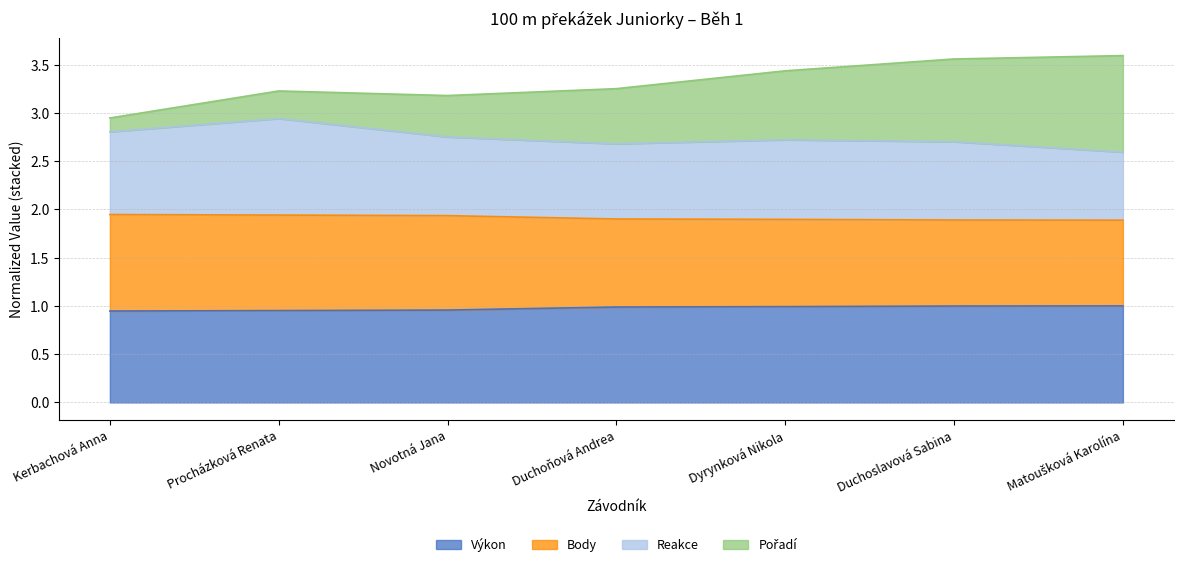

Which has a higher value, Procházková Renata or Matoušková Karolína?

Matoušková Karolína